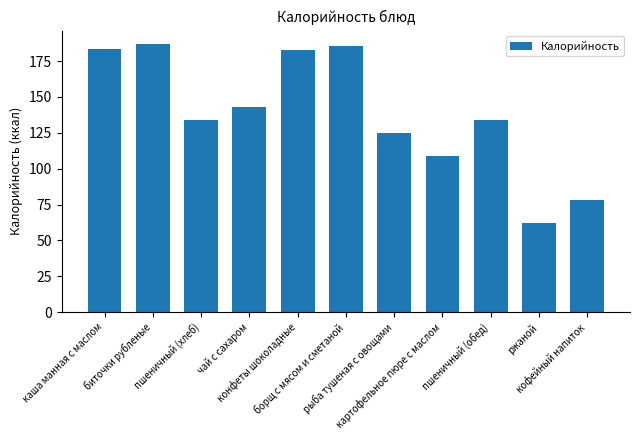

What is the difference between the values at конфеты шоколадные and рыба тушеная с овощами?

58.0